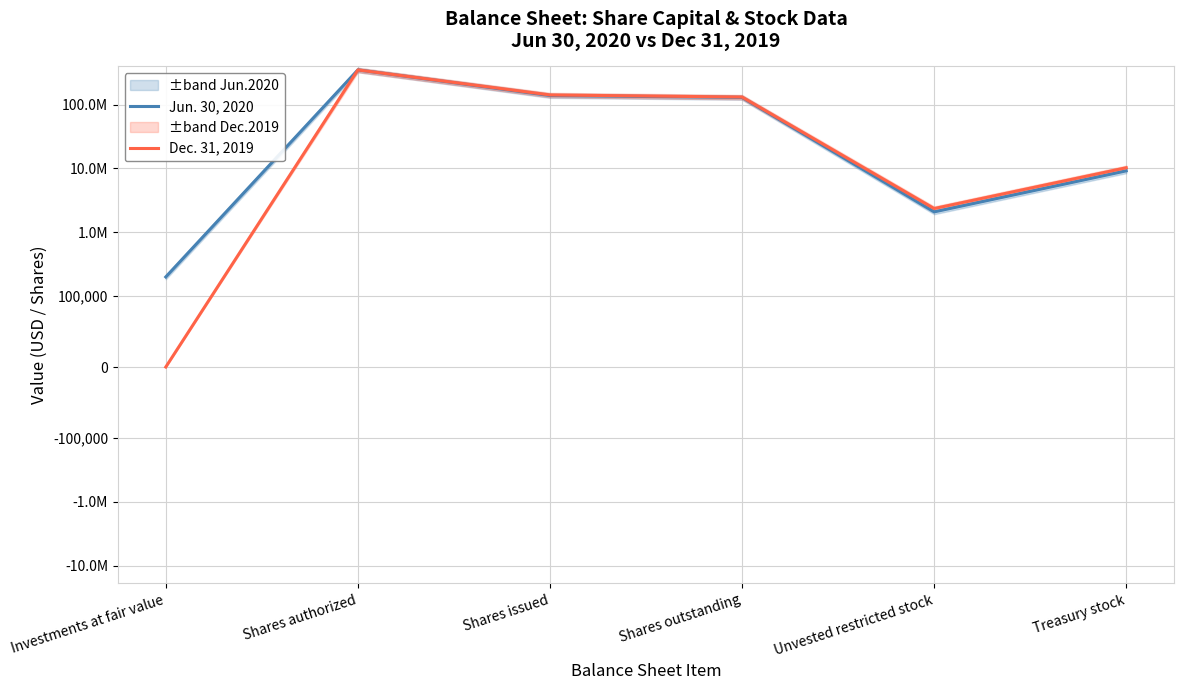

What are all the series names shown in the legend?

Jun. 30, 2020, Dec. 31, 2019